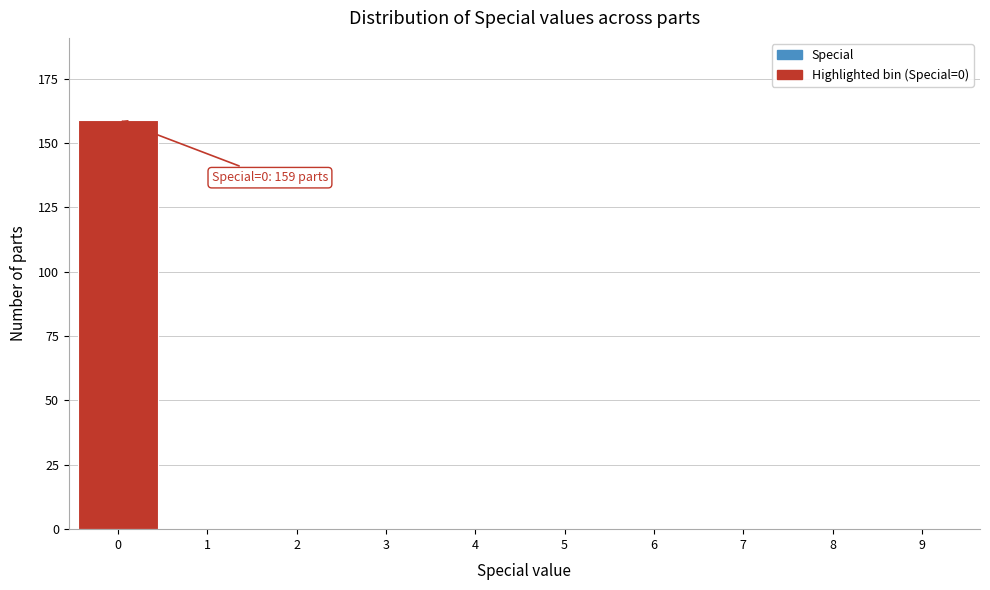

Reading left to right, transcribe all the data shown in this chart.

0=159	1=0	2=0	3=0	4=0	5=0	6=0	7=0	8=0	9=0